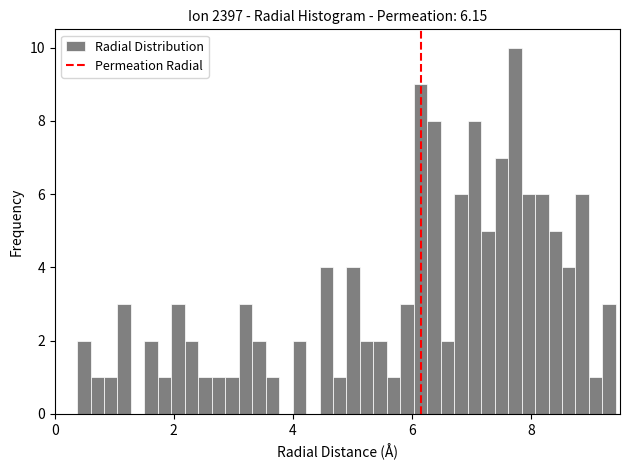

Around what value on the x-axis is the tallest bar? Give the approximate position of its centre, as read against the axis.

7.8